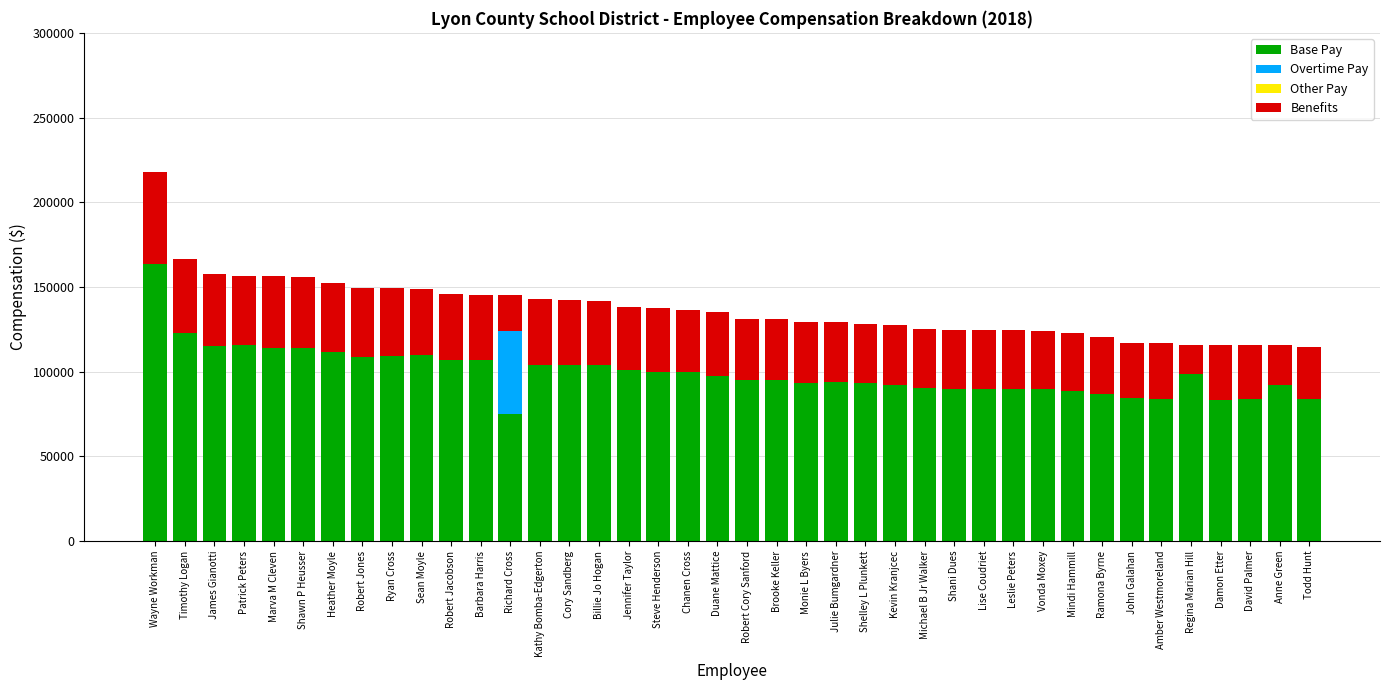

What is the sum of all Base Pay values?

3982491.8